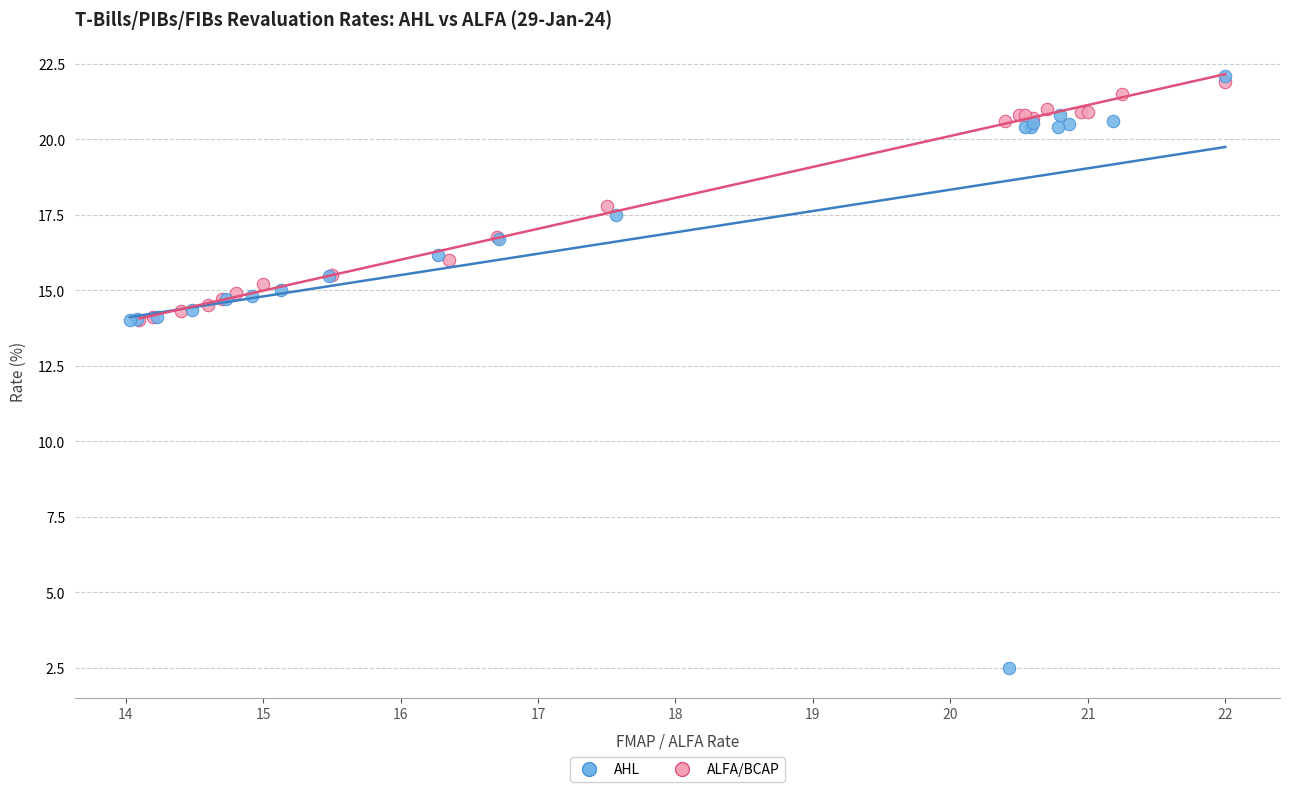

What are all the series names shown in the legend?

AHL, ALFA/BCAP